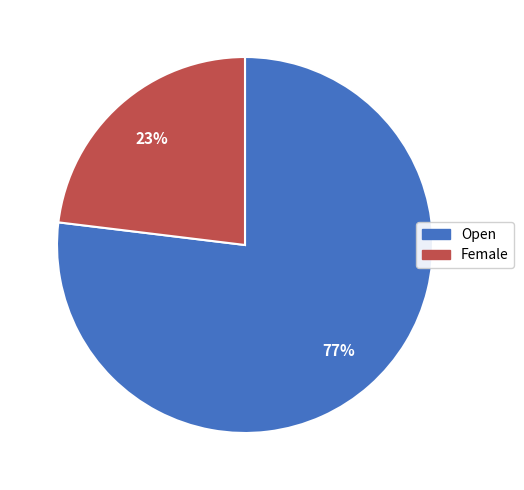

The Open slice represents 92% of the pie. True or false?

False